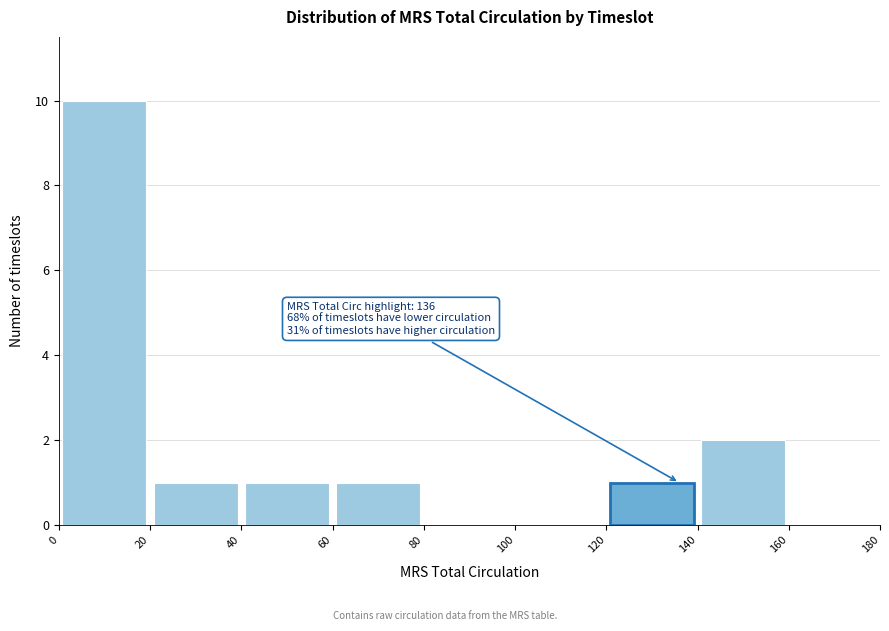

Which range on the x-axis has the tallest bar?

0 to 20